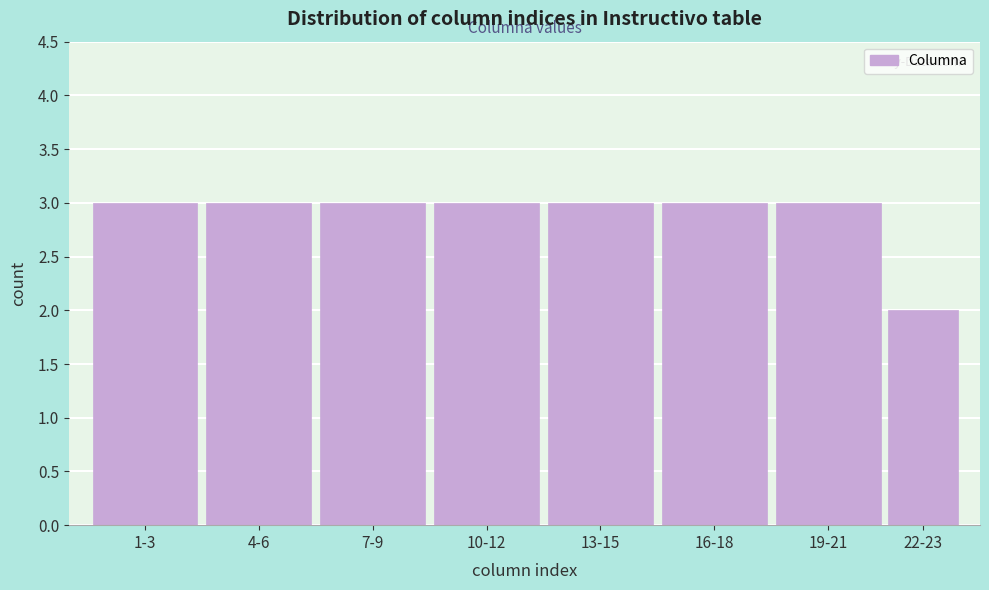

Reading right to left, list all the values displayed in this chart.

2	3	3	3	3	3	3	3